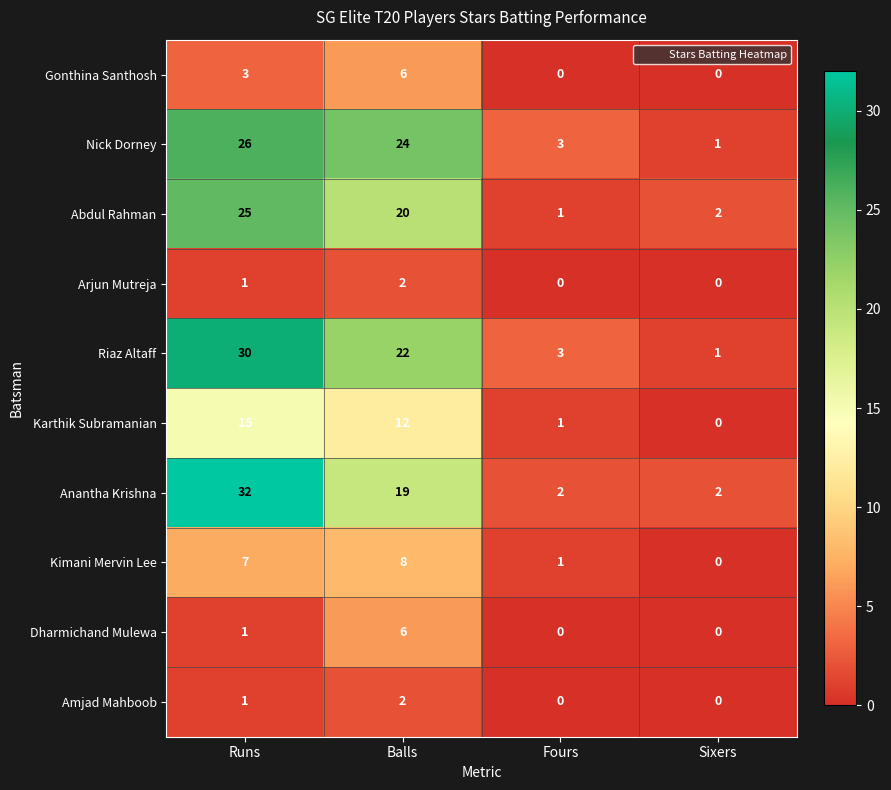

What is the approximate value of Riaz Altaff at Runs, to the nearest 5?

30